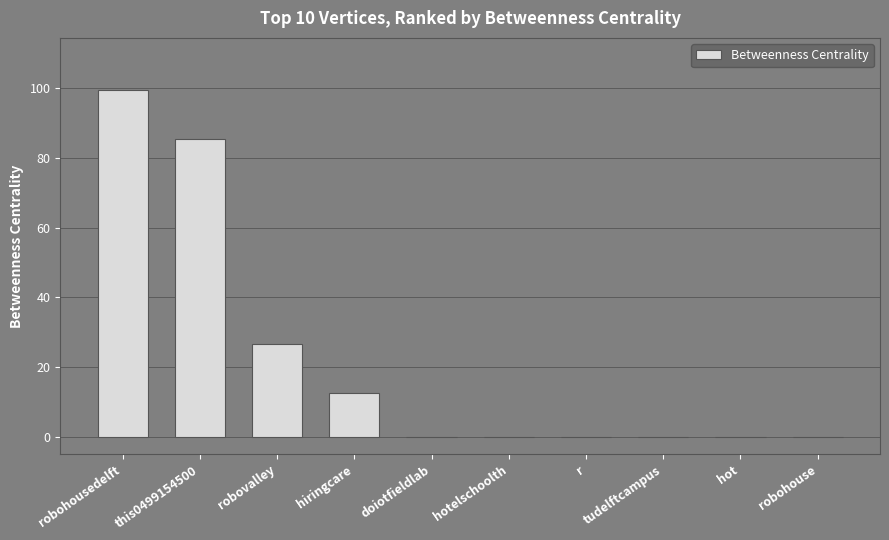

Which has a higher value, hiringcare or robovalley?

robovalley